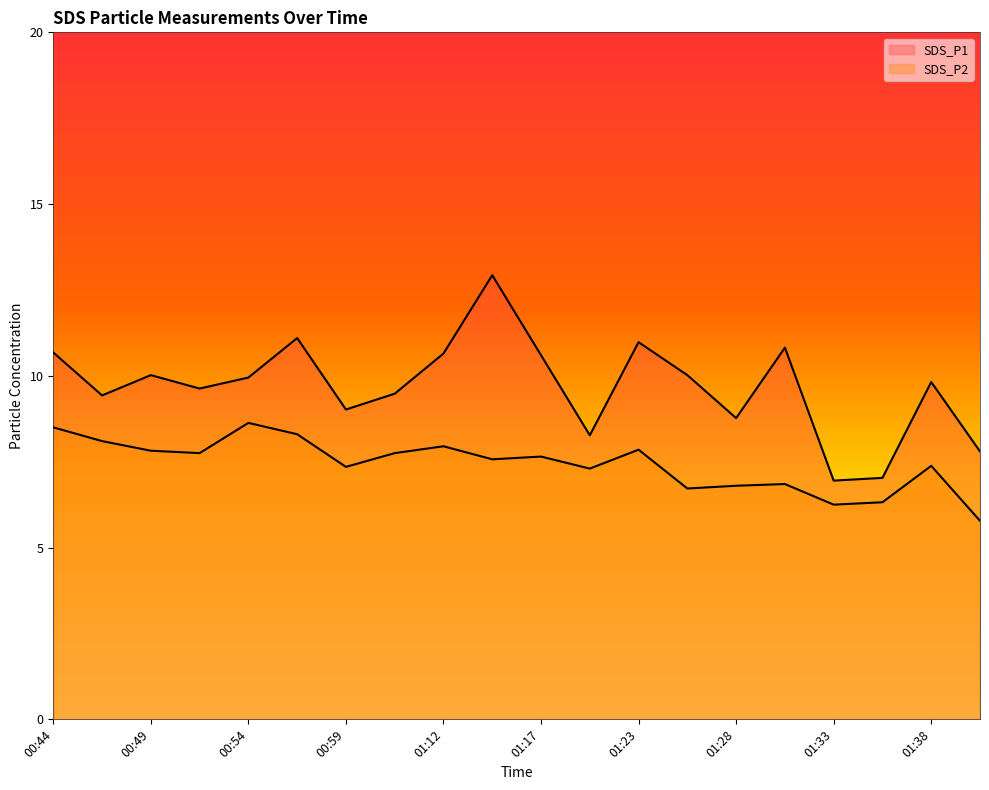

How many data points in SDS_P2 are above 7?

14